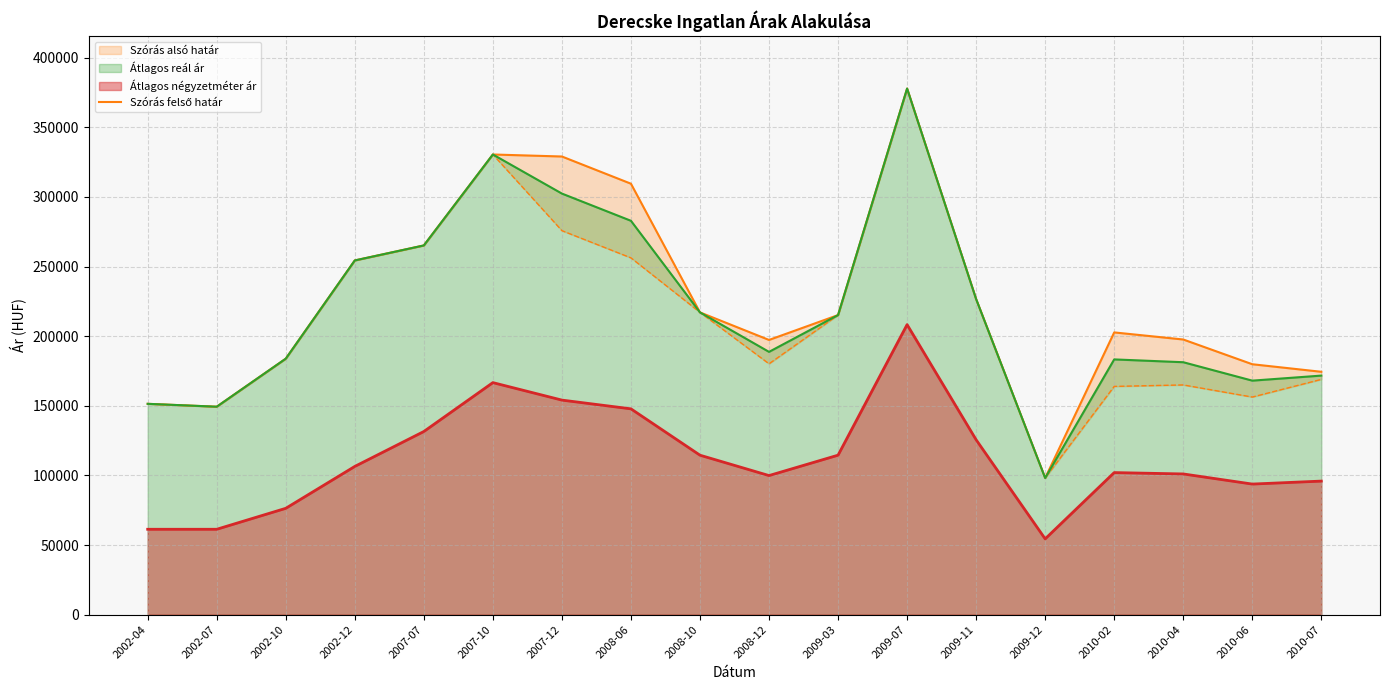

Reading left to right, transcribe all the data shown in this chart.

151436	149363	183852	254423	265197	330519	329075	309533	217113	197313	215180	377868	226640	98150	202723	197634	179871	174440